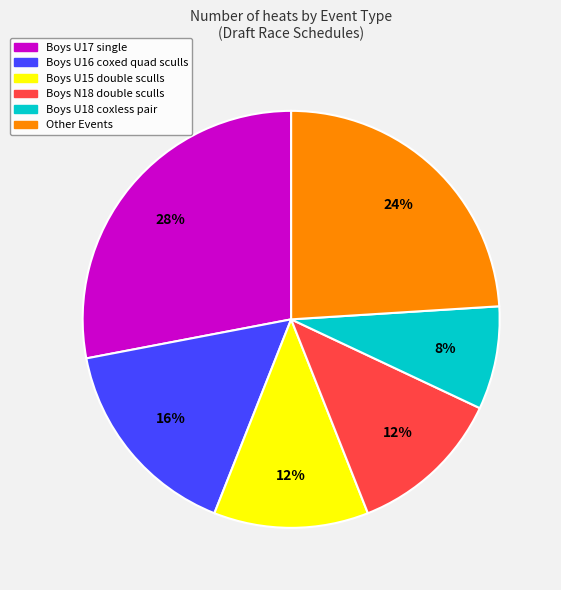

Count the number of slices in the pie.

6